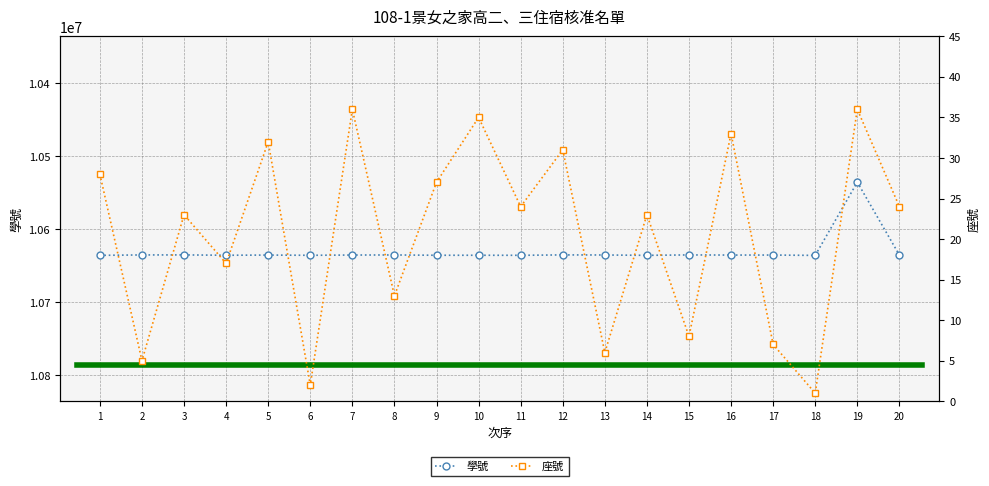

Reading left to right, what are all the values shown in this chart?

學號: 1=10635614	2=10635074	3=10635050	4=10635493	5=10635256	6=10635555	7=10635216	8=10635114	9=10635509	10=10635515	11=10635570	12=10635035	13=10635155	14=10635613	15=10635063	16=10635255	17=10635226	18=10635695	19=10535307	20=10635241
座號: 1=28	2=5	3=23	4=17	5=32	6=2	7=36	8=13	9=27	10=35	11=24	12=31	13=6	14=23	15=8	16=33	17=7	18=1	19=36	20=24